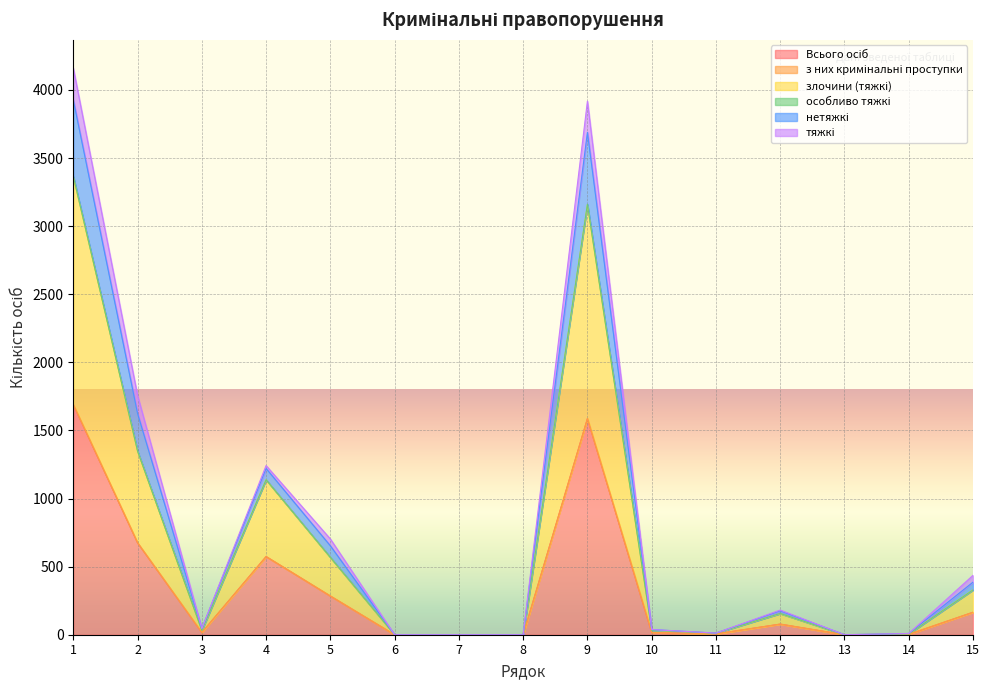

What is the sum of all Всього осіб values?

5091